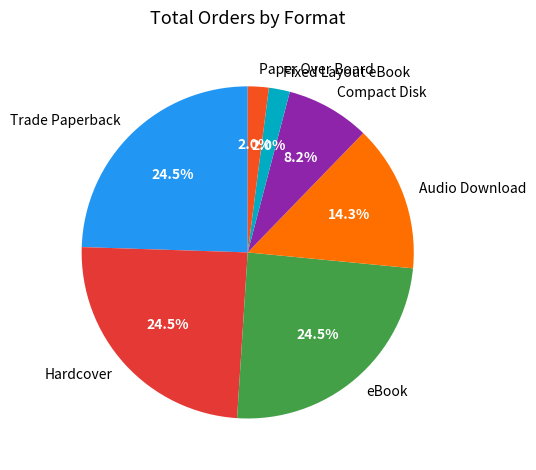

Is Paper Over Board the majority of the pie?

No